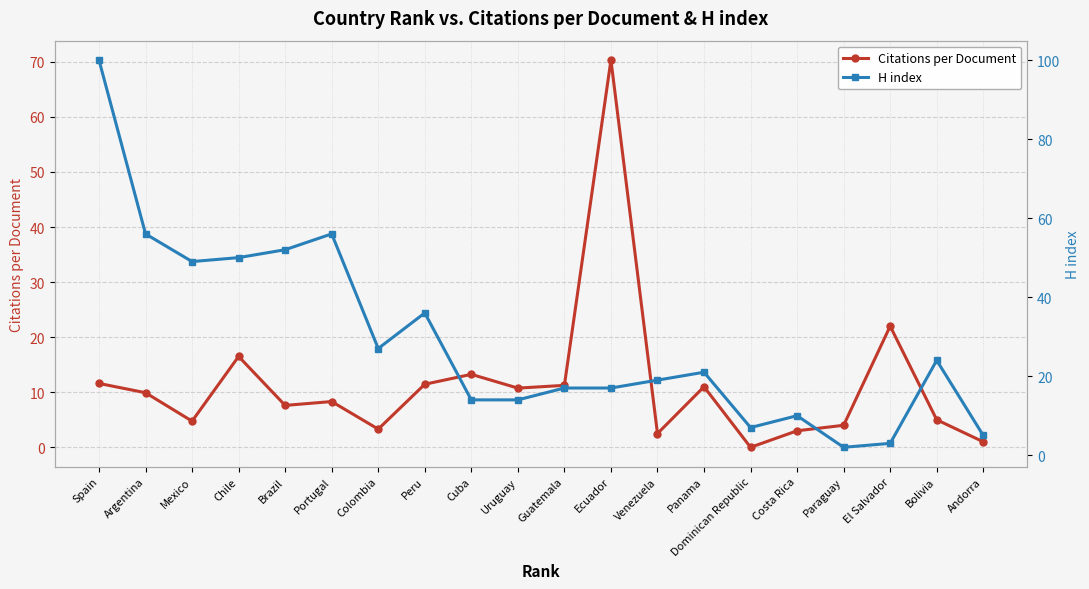

True or false: H index and Citations per Document intersect in this chart.

True